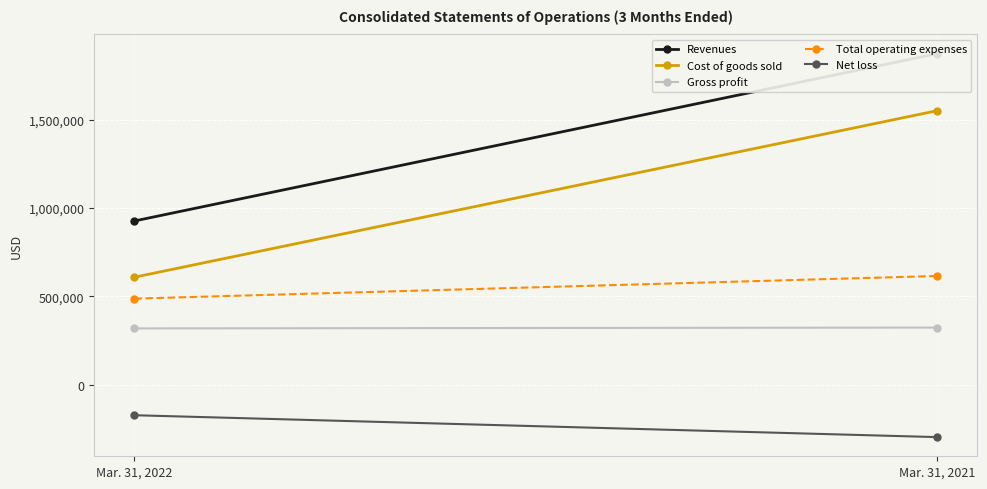

What are all the series names shown in the legend?

Revenues, Cost of goods sold, Gross profit, Total operating expenses, Net loss